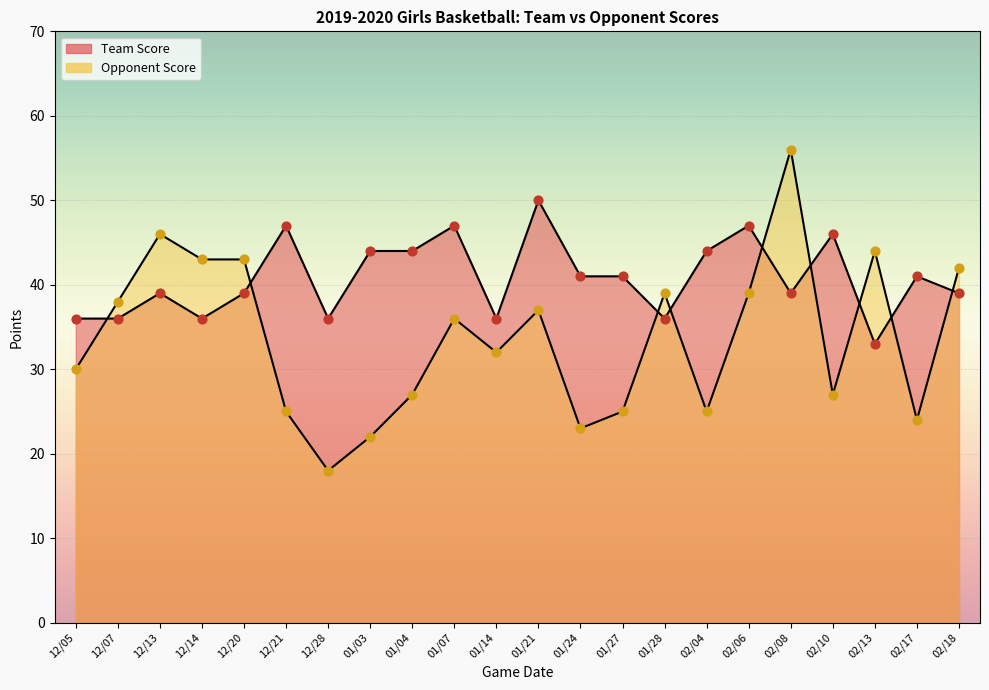

Which series has the largest Y range (max minus min)?

Opponent Score